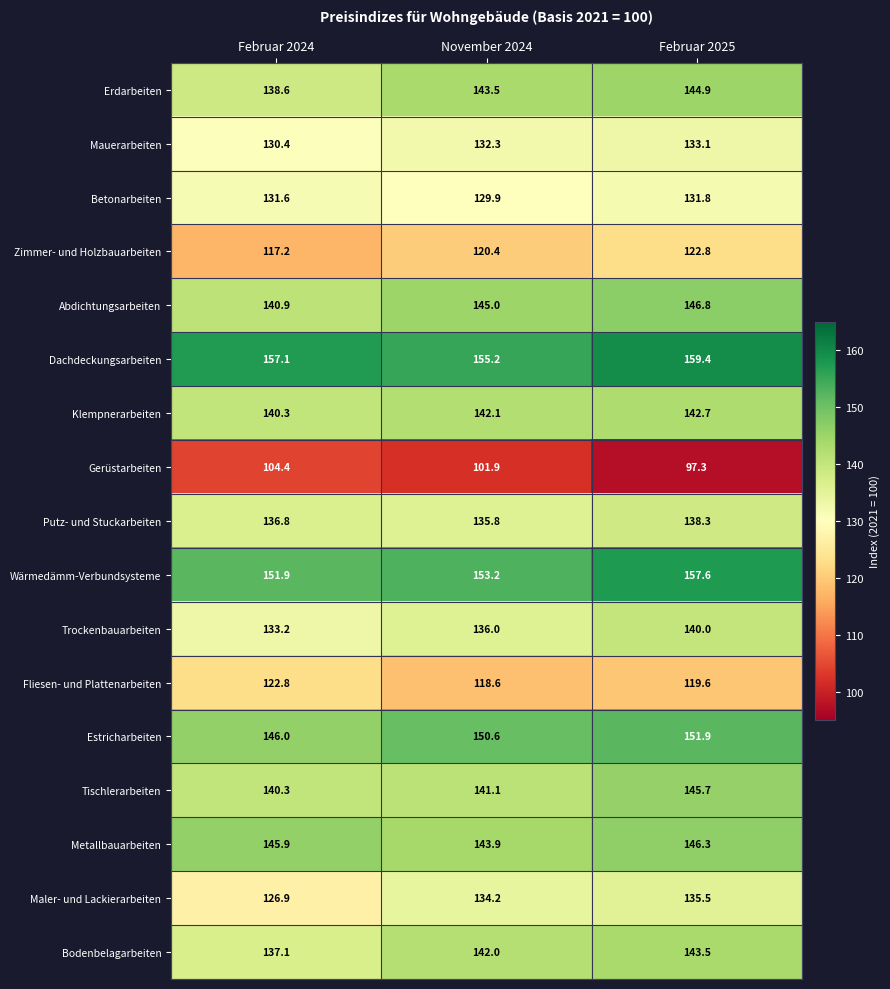

What is the difference between the maximum and minimum values in the Estricharbeiten series?

5.9